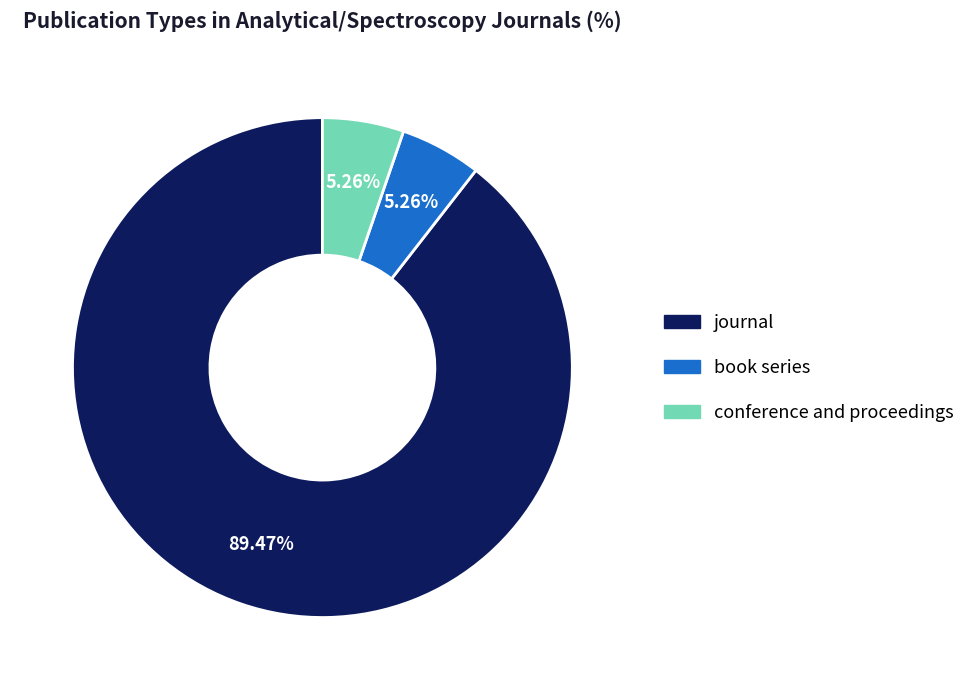

Between journal and conference and proceedings, which is larger?

journal